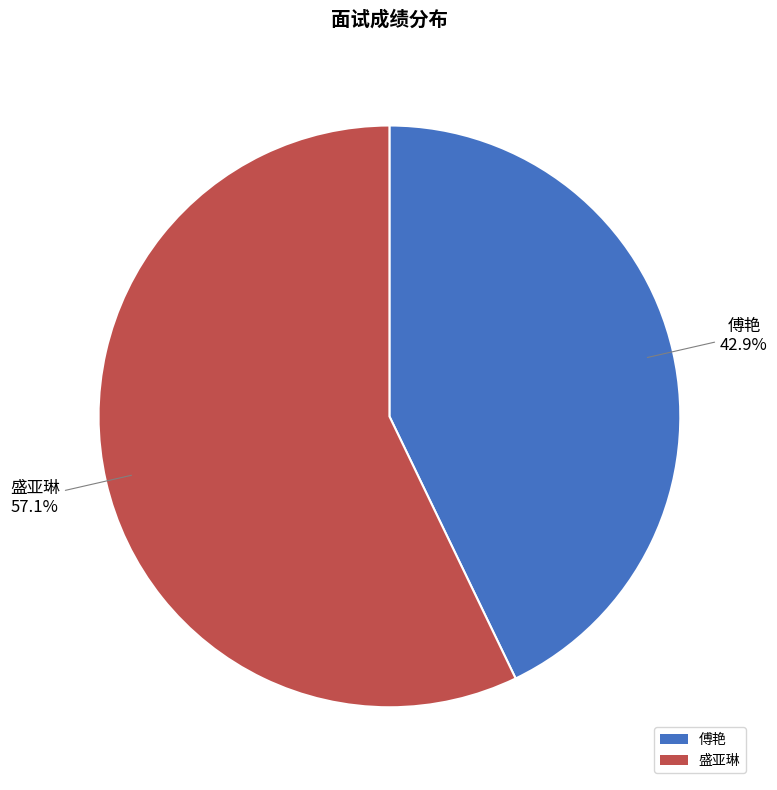

To the nearest percent, what portion does 傅艳 represent?

43%